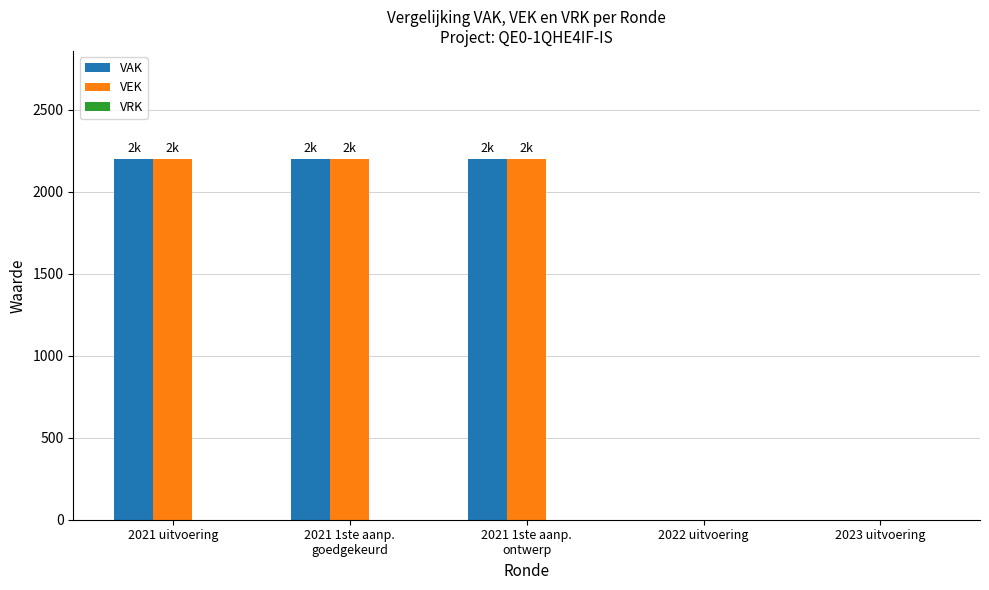

The VEK series shows 1243 at 2023 uitvoering. True or false?

False